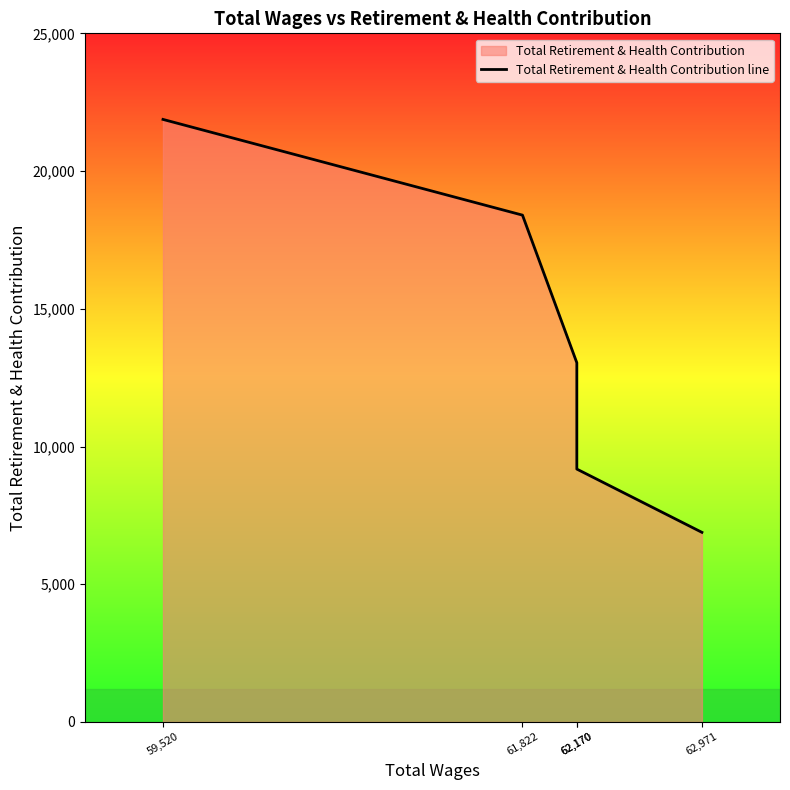

Which category has the lowest value across all series?

62,971